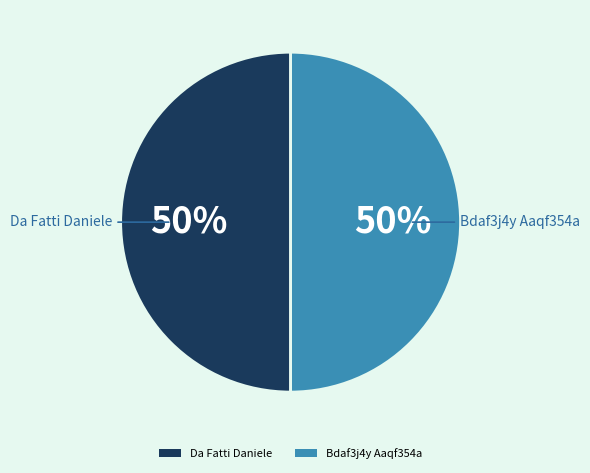

What is the ratio of the value at Bdaf3j4y Aaqf354a to the value at Da Fatti Daniele?

1.0